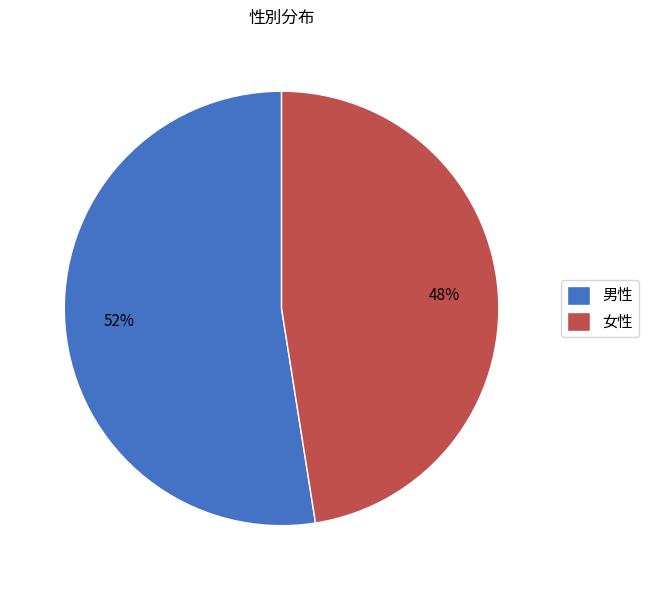

Rank the categories by value from lowest to highest.

女性, 男性